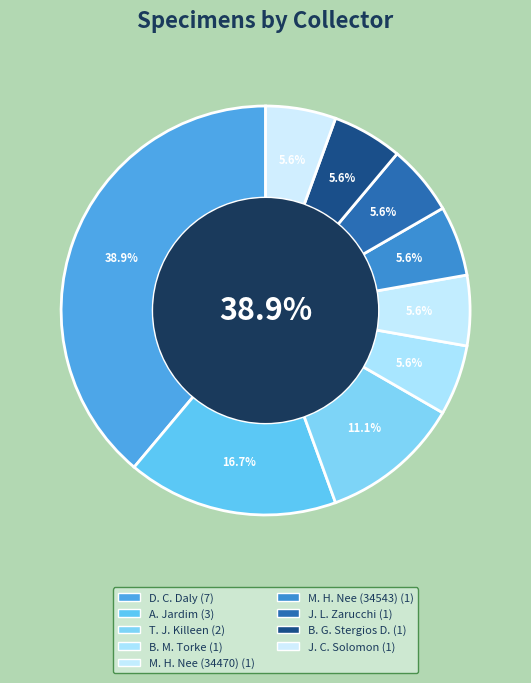

Is it true that J. C. Solomon is 12% of the pie?

False